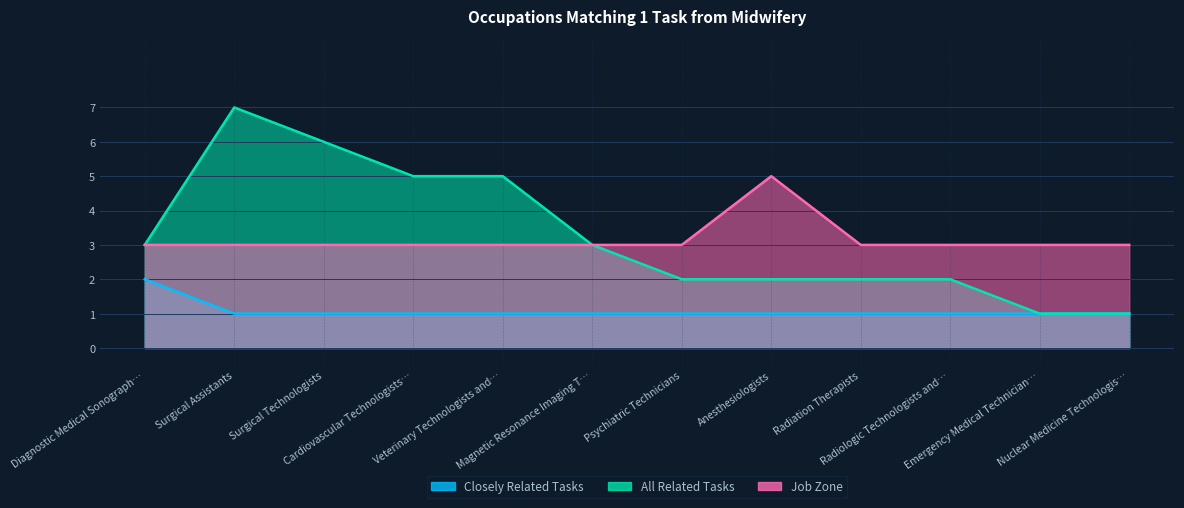

Is the value of Job Zone at Psychiatric Technicians greater than the value of Closely Related Tasks at Psychiatric Technicians?

Yes